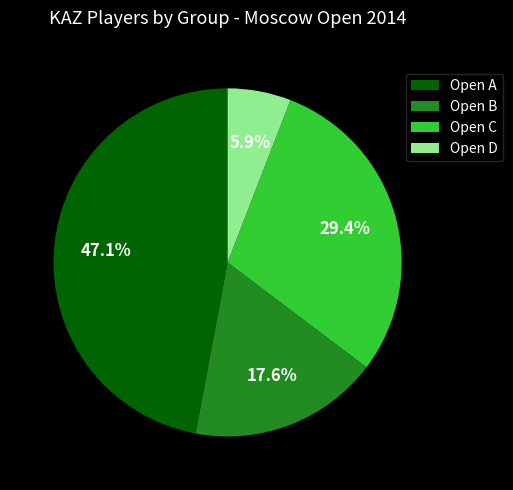

How many slices are in this pie chart?

4